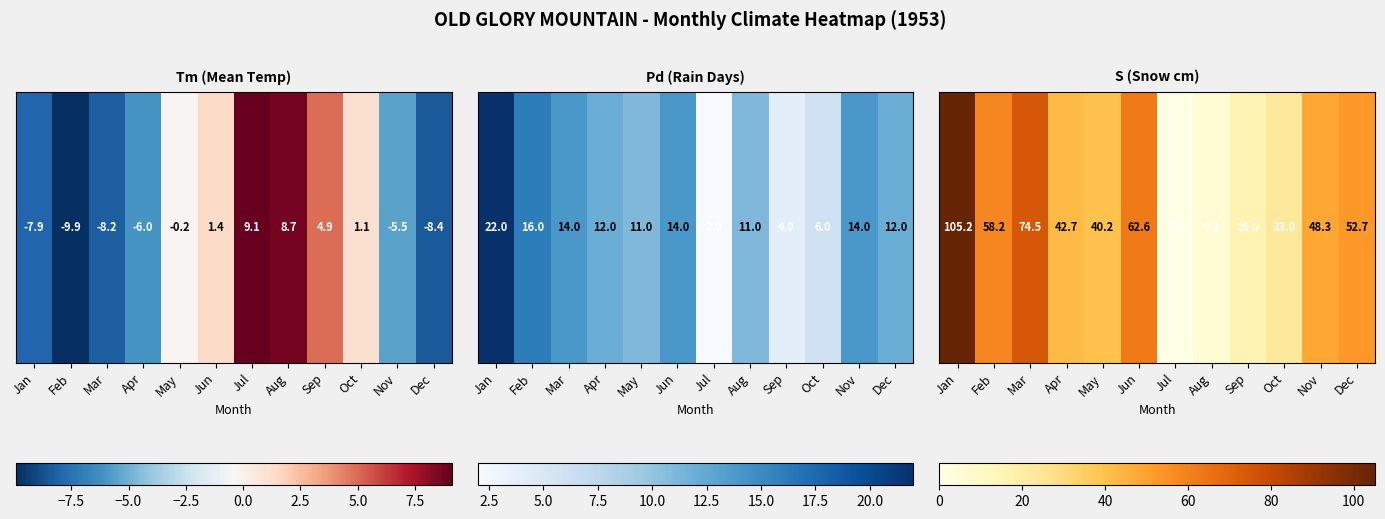

What is the change in value from Jan to May?

-65.0